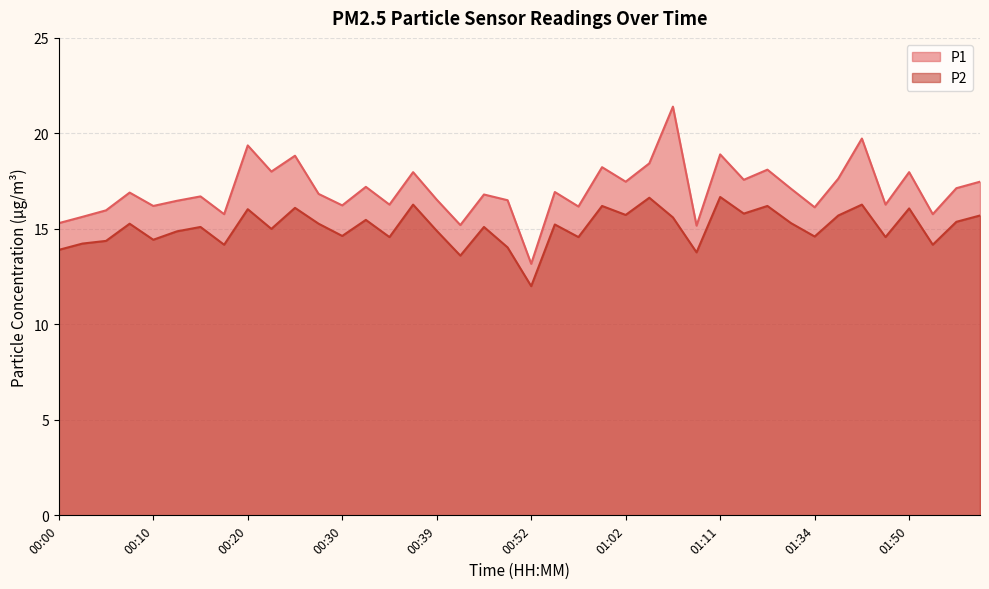

Does the chart have visible grid lines?

Yes